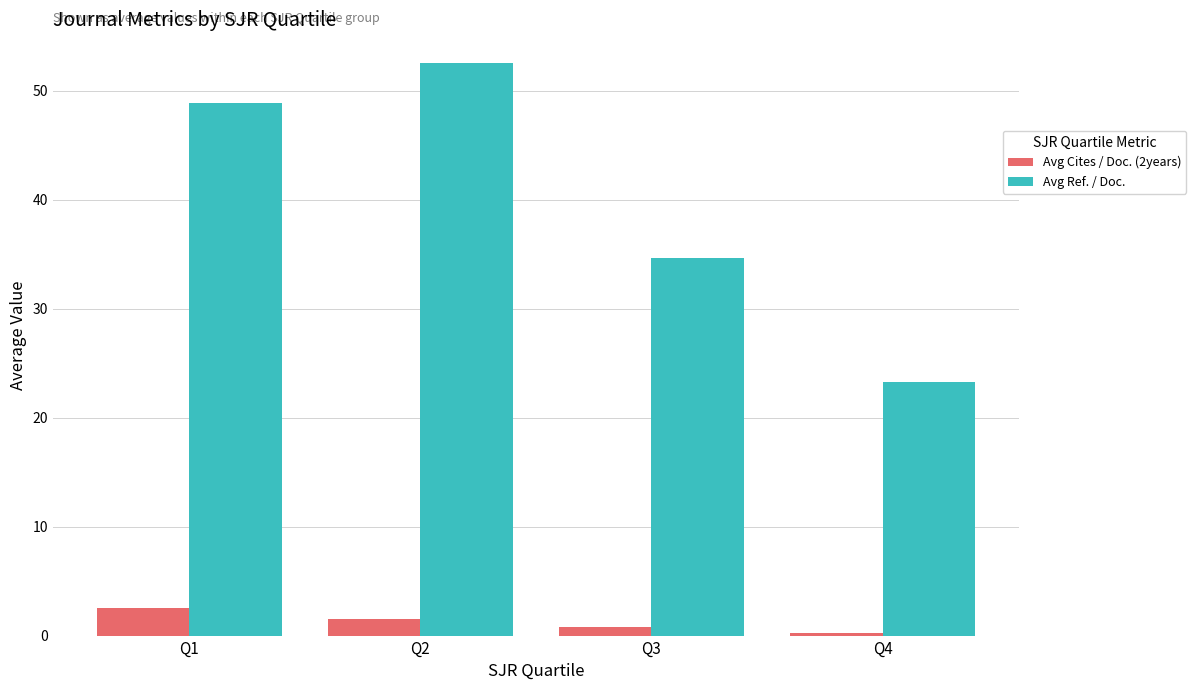

Are the bars horizontal?

No